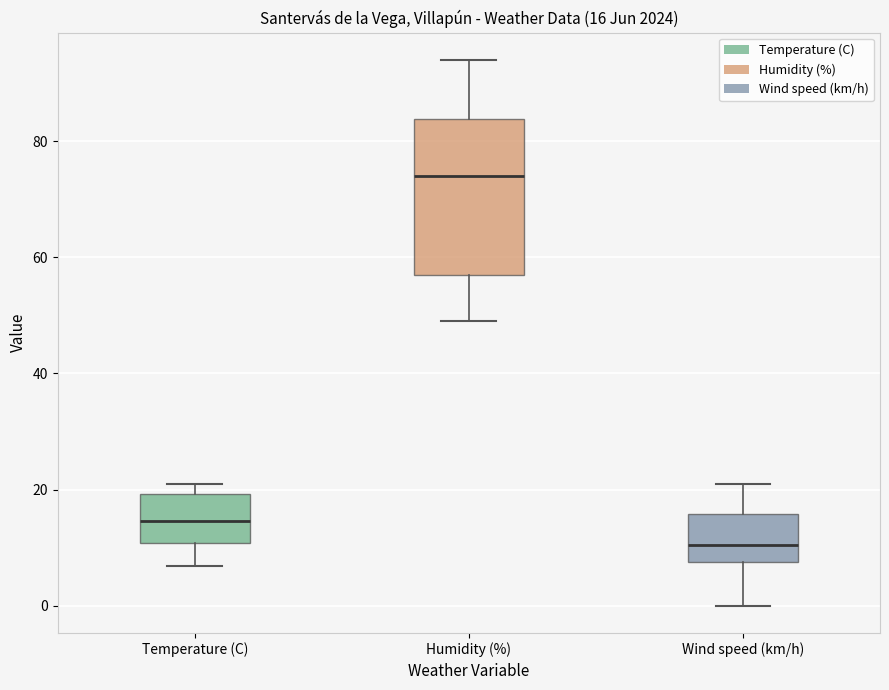

Comparing the boxes themselves (not the whiskers), which one is the tallest?

Humidity (%)